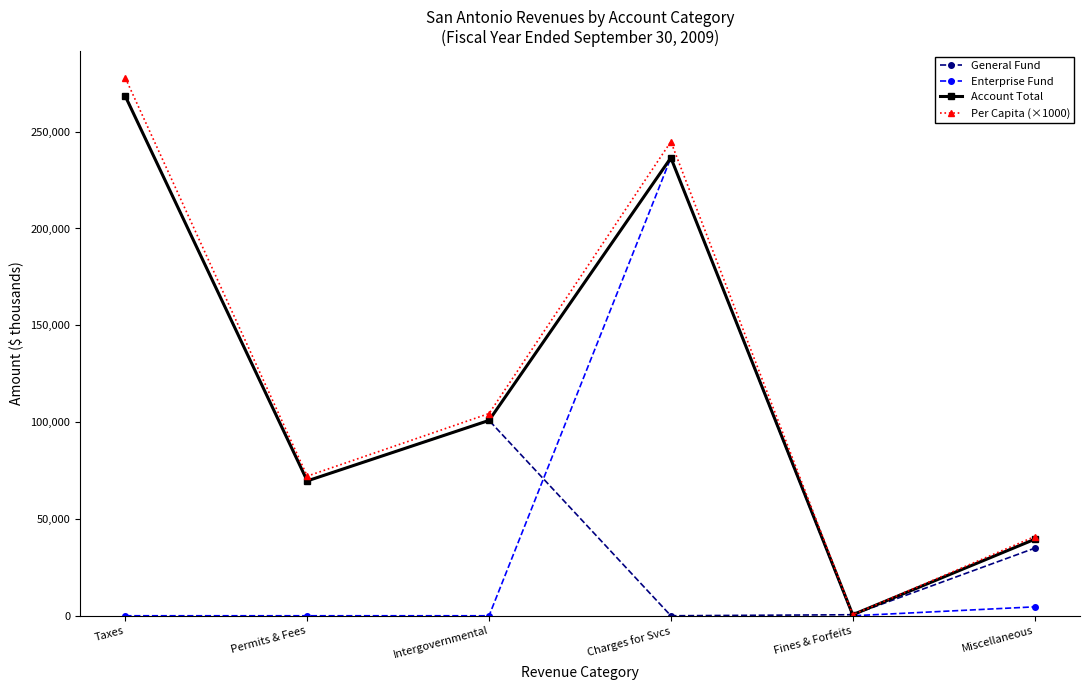

What is the label of the 2nd point from the left?

Permits & Fees